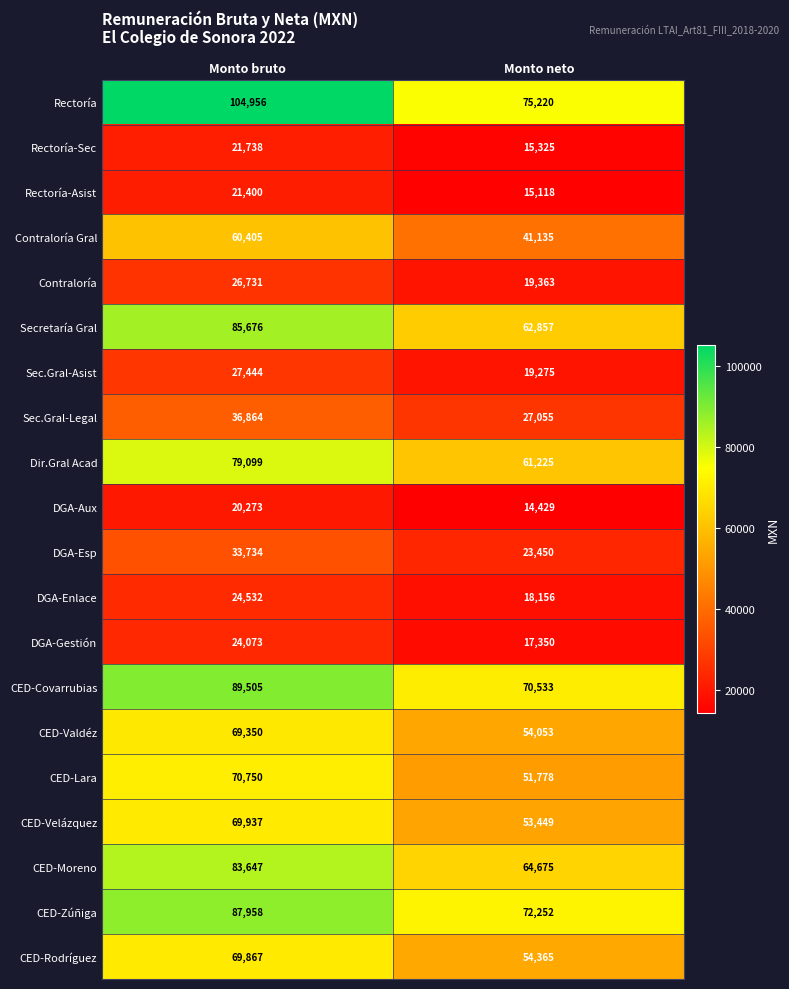

What is the approximate value of Rectoría at Monto neto, to the nearest 100?

75200